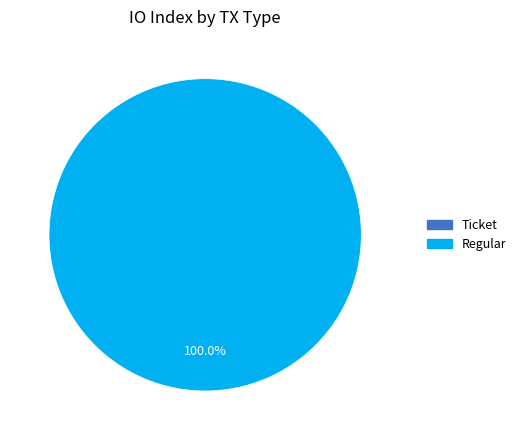

What portion of the pie excludes Ticket?

100.0%